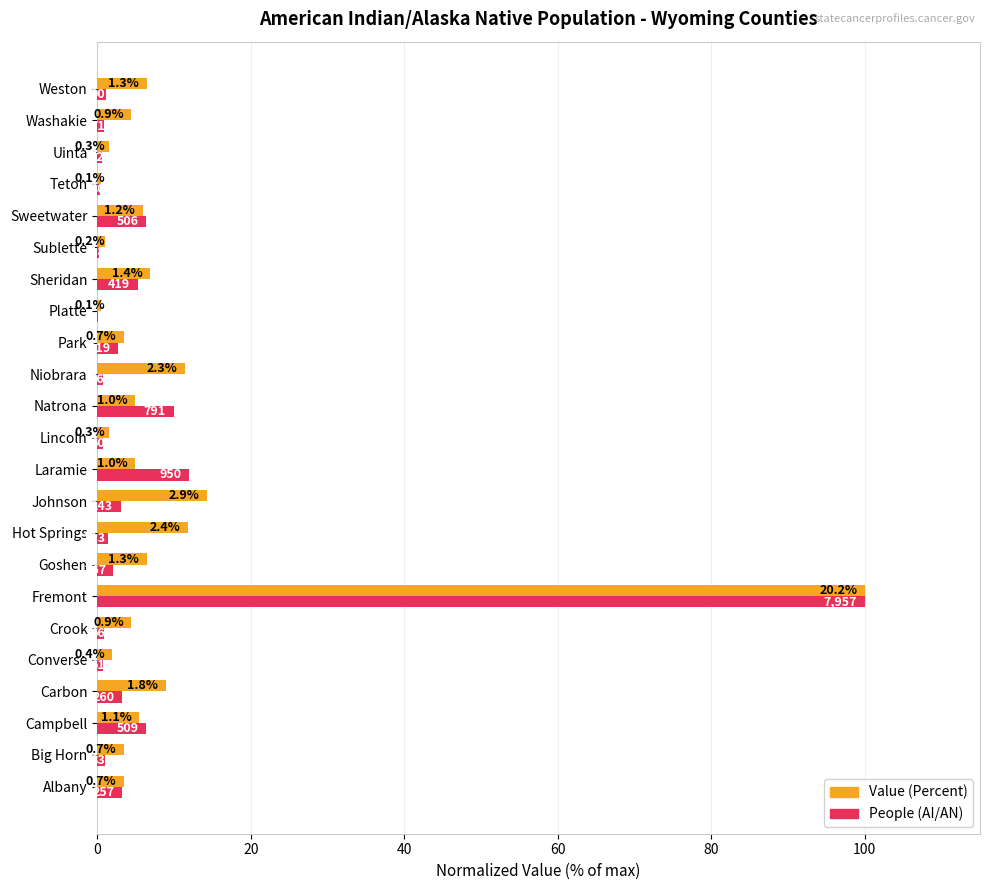

What is the difference between the second highest and second lowest values in the Value (Percent) series?

13.9